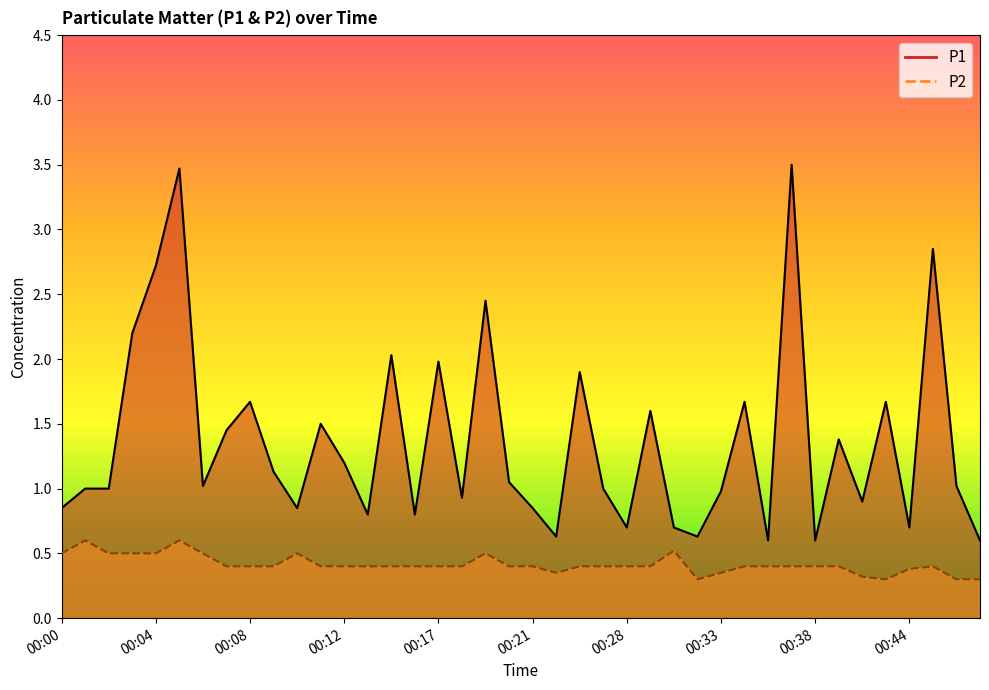

What are all the series names shown in the legend?

P1, P2